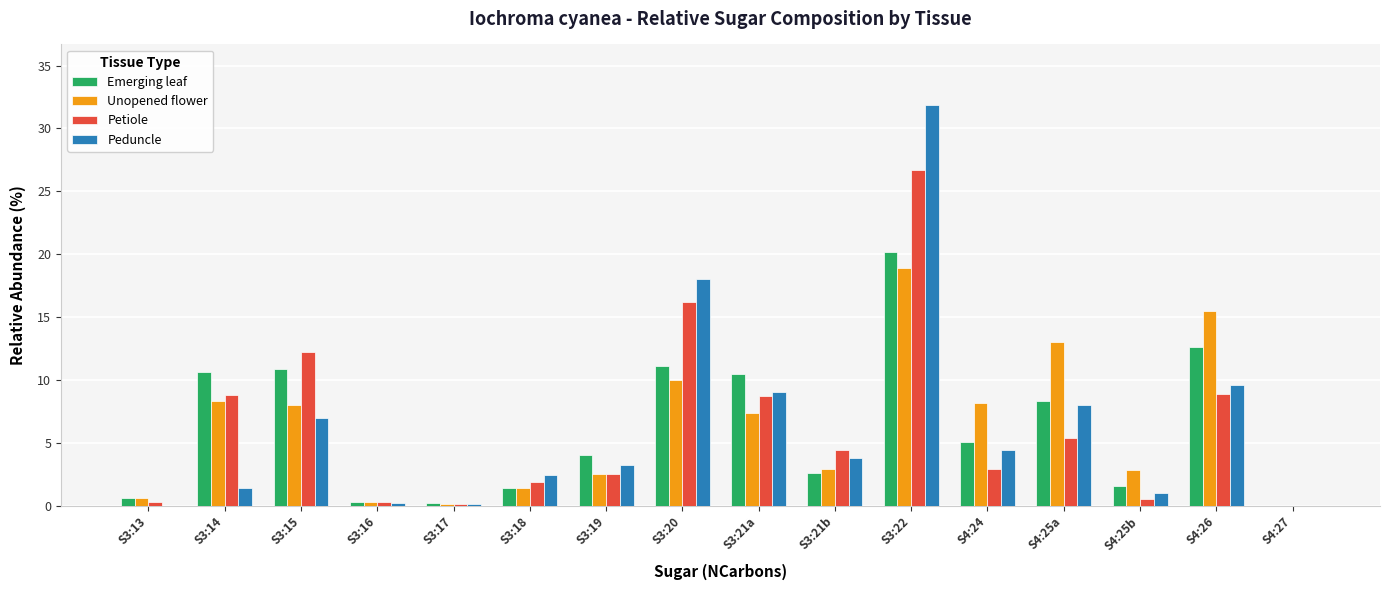

Between S3:15 and S4:26, which series saw the biggest shift?

Unopened flower